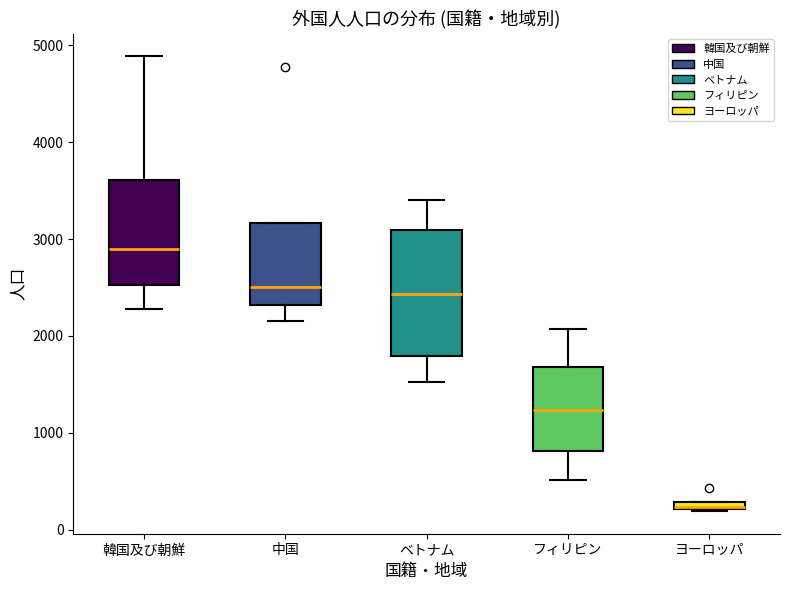

Where is the upper edge of the box for 韓国及び朝鮮 on the y-axis? The values are not printed on the chart, so give them approximately, as read against the axis.

3600